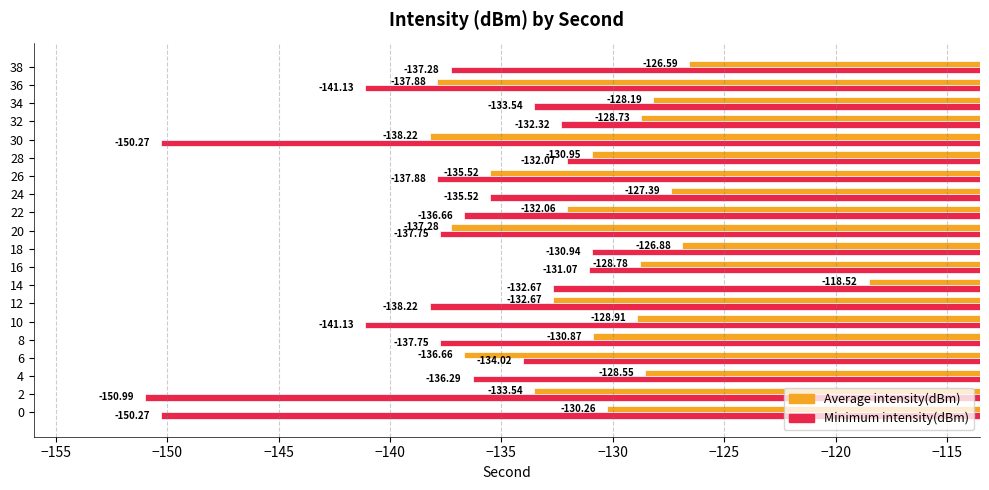

Which category has the highest value across all series?

14